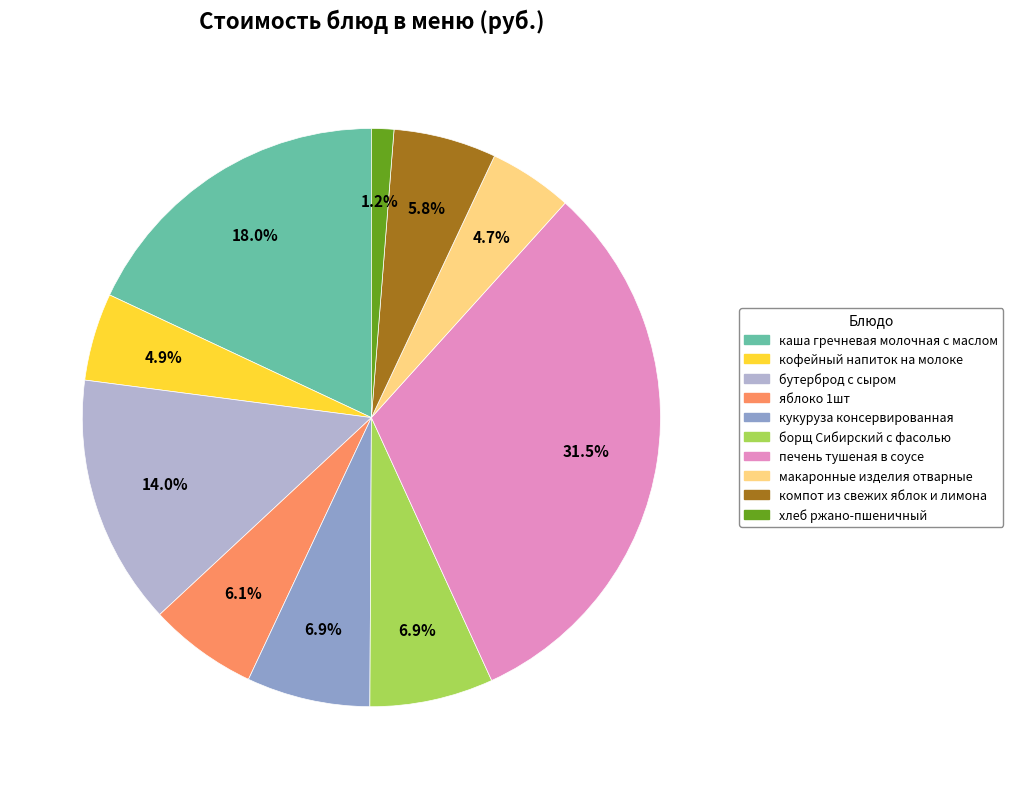

The хлеб ржано-пшеничный slice represents 1% of the pie. True or false?

True